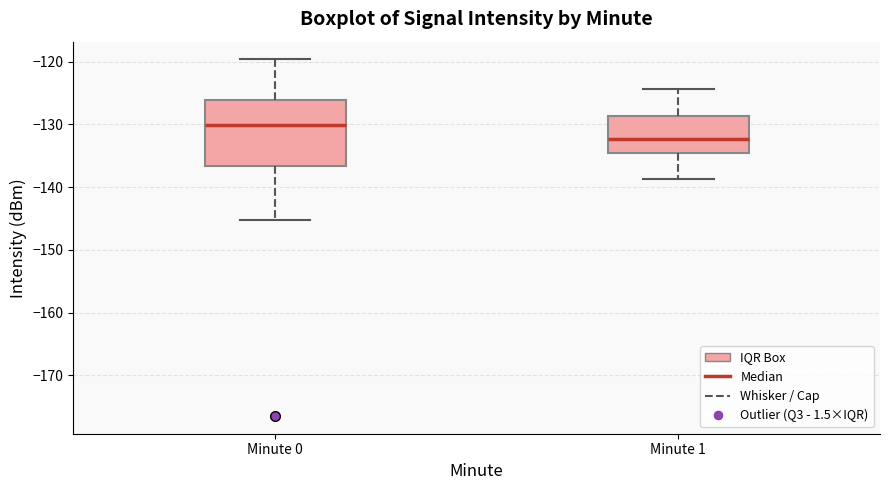

Which box's median line is the lowest?

Minute 1